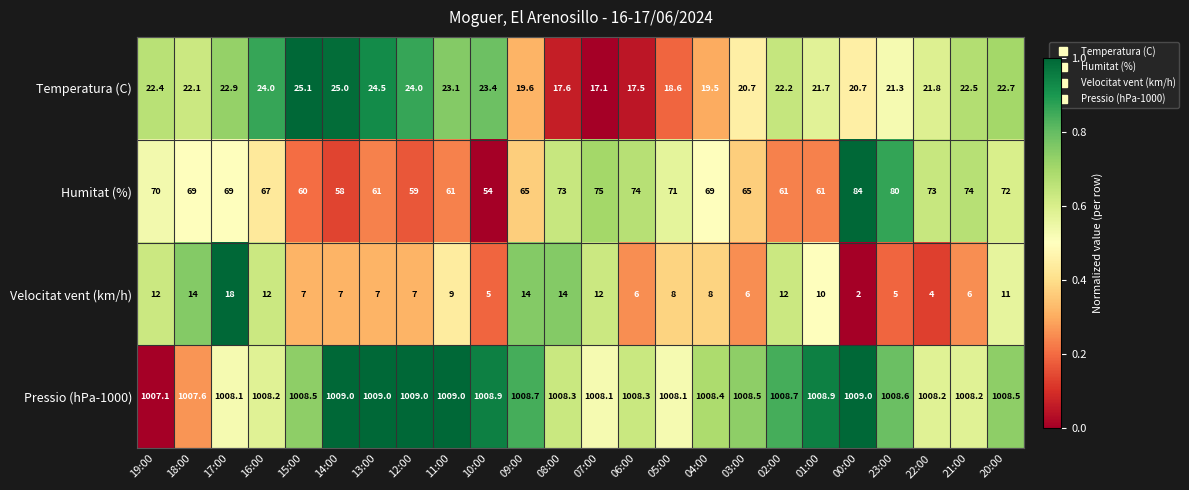

How many categories are shown in the chart?

24